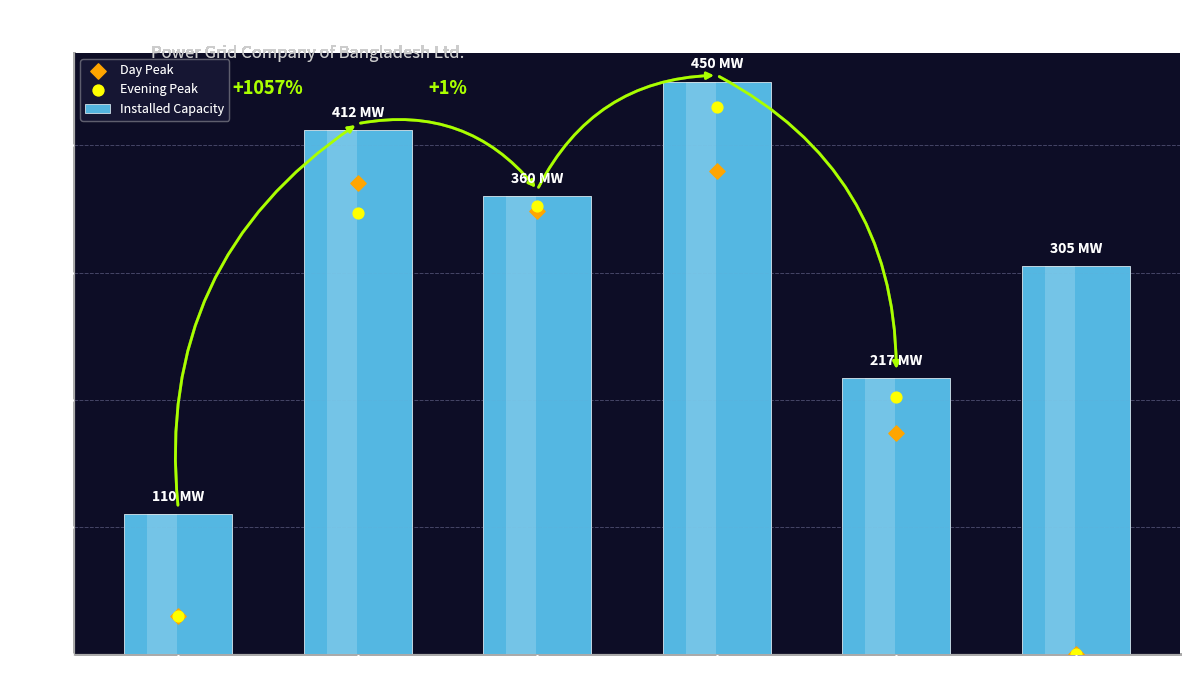

At how many categories does at least one series exceed 154?

5